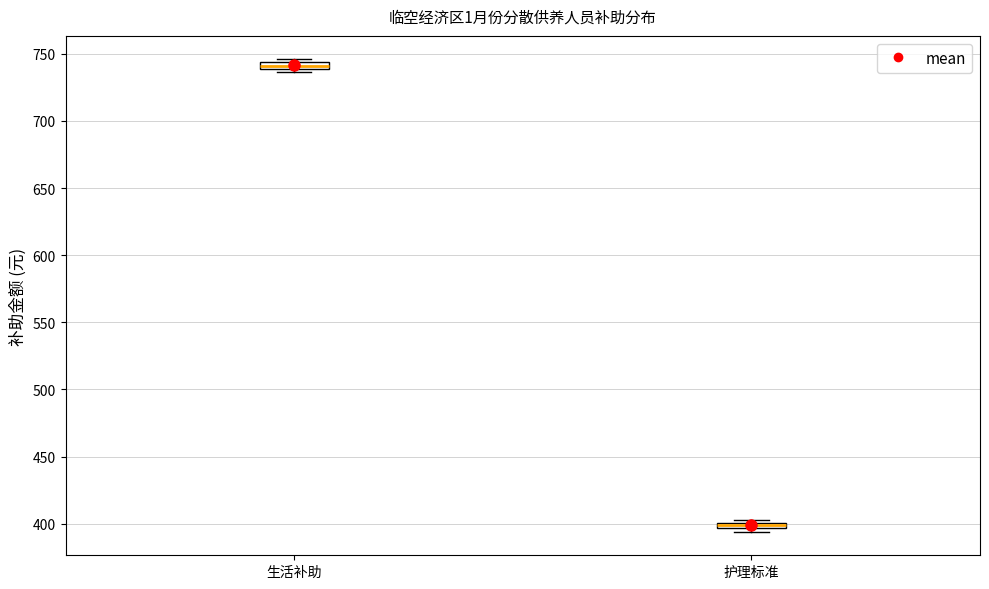

Which box has the highest median line?

生活补助